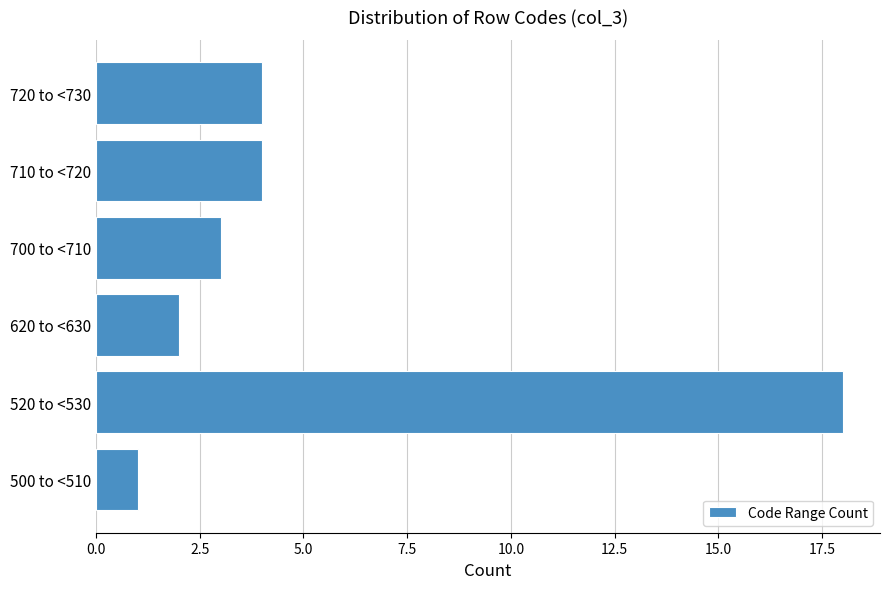

Reading bottom to top, transcribe all the data shown in this chart.

1	18	2	3	4	4